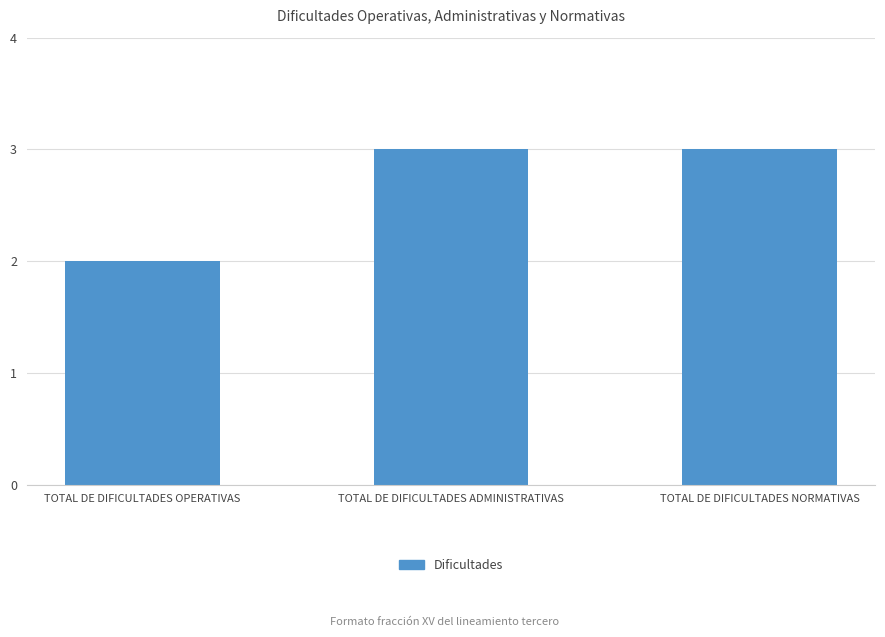

What is the average value?

3